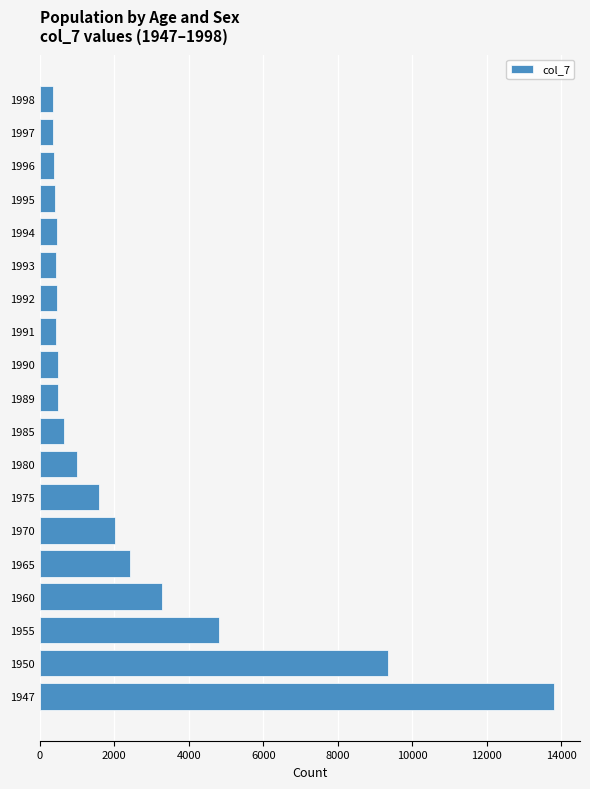

Approximately how many times larger is the value at 1993 compared to 1975?

0.3